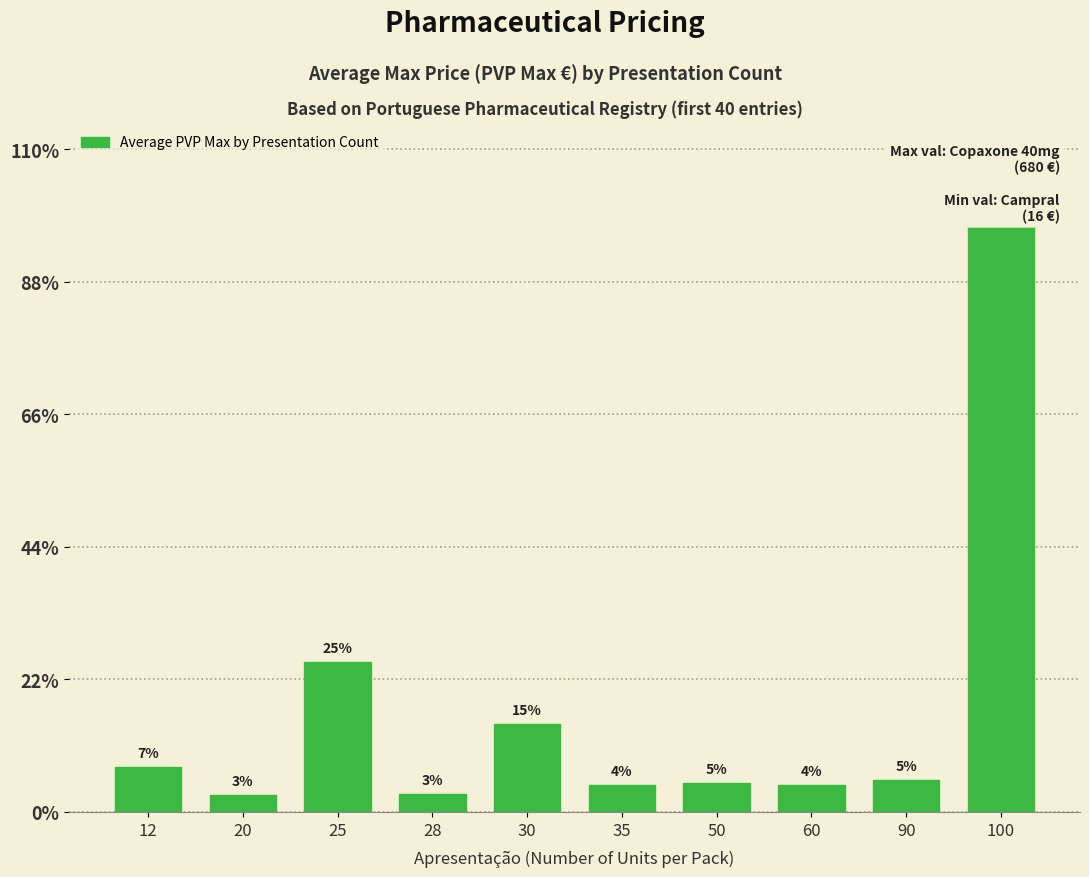

The value at 25 is 169.9. True or false?

True